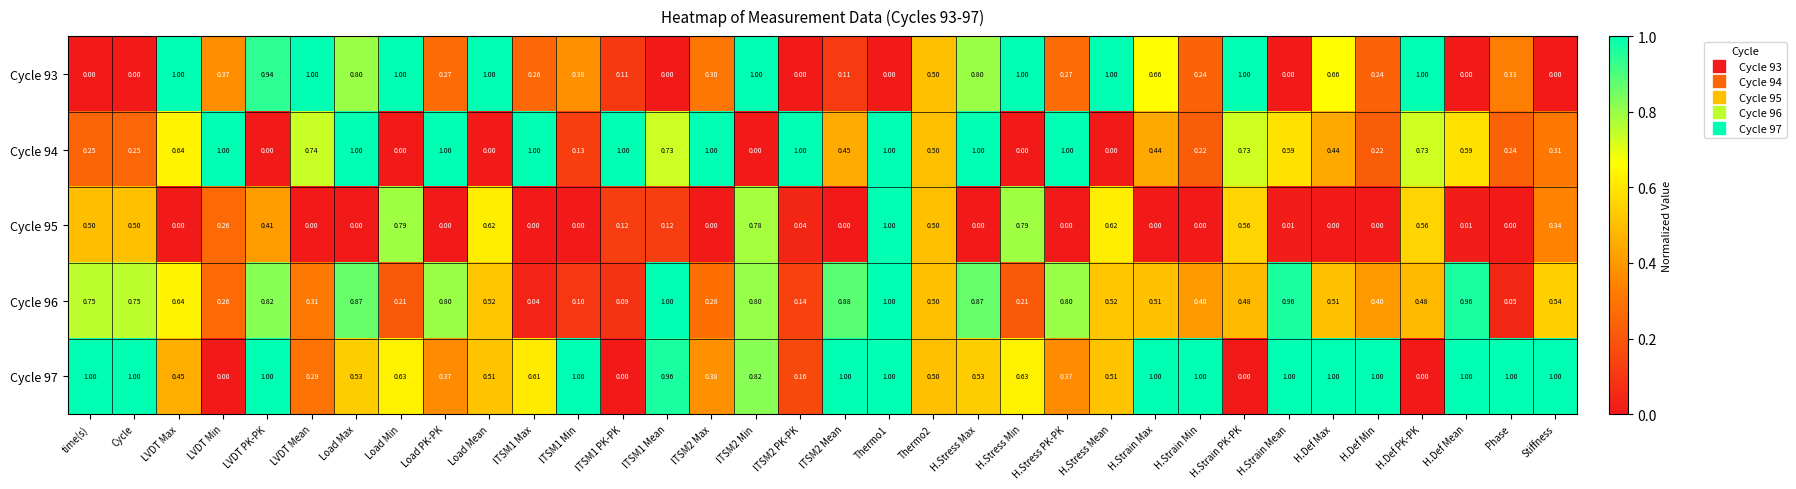

Is the value of Cycle 95 at time(s) greater than the value of Cycle 96 at ITSM2 Mean?

No